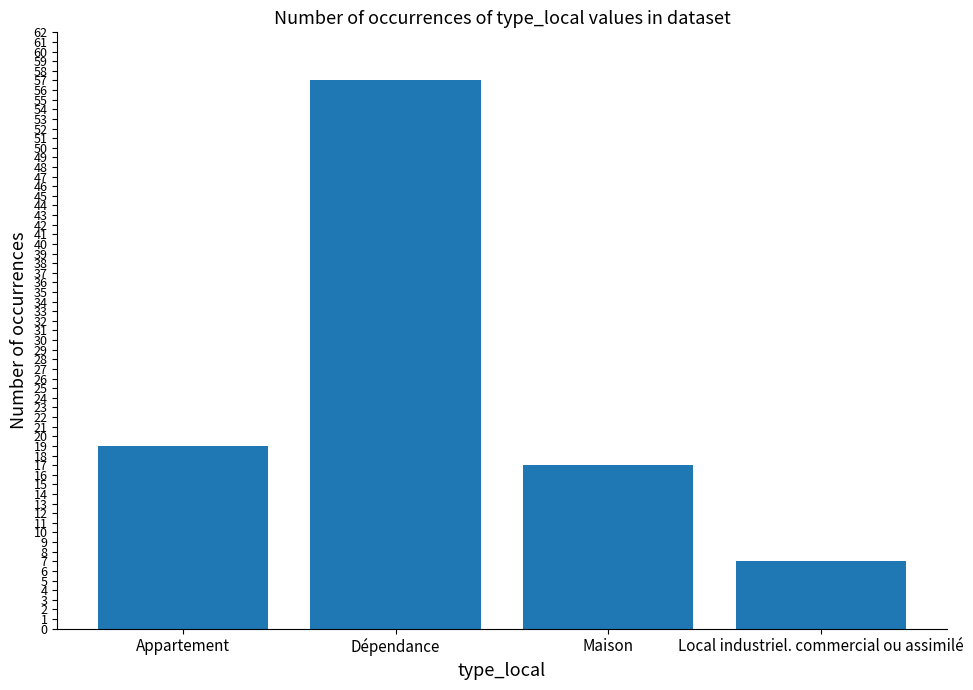

What is the label of the 2nd bar from the left?

Dépendance